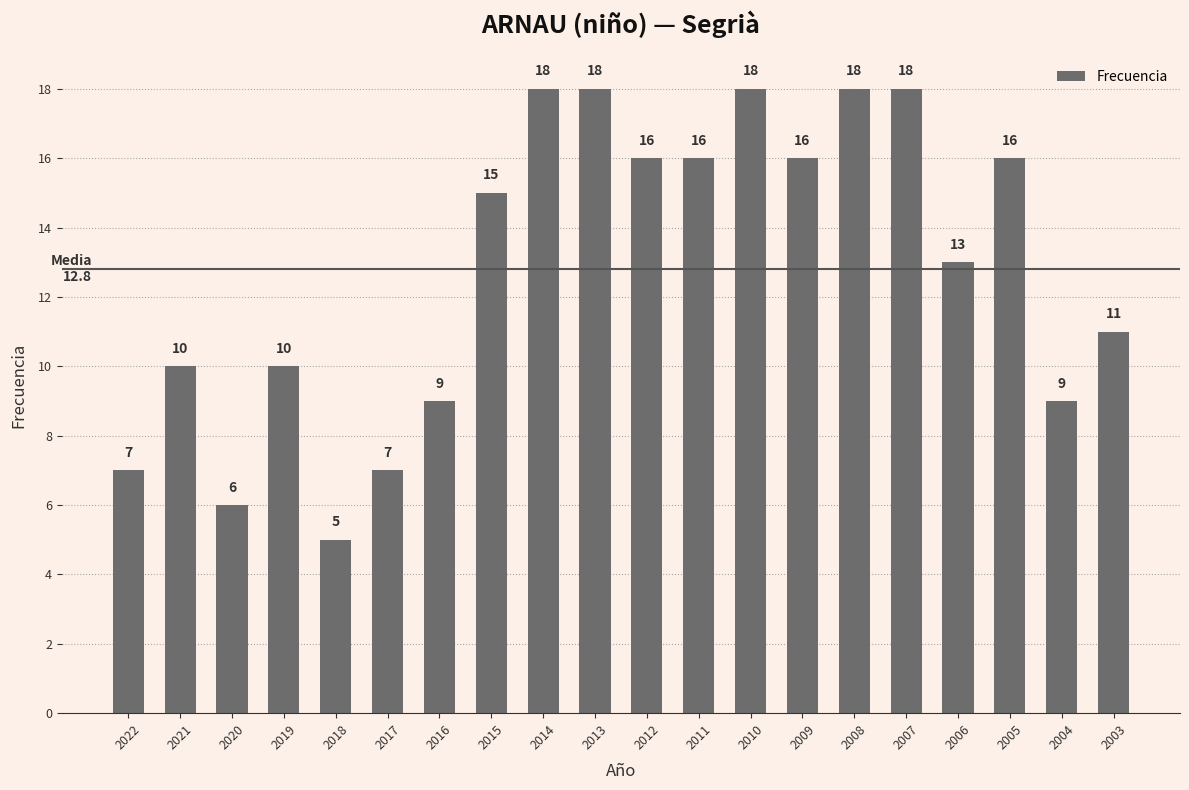

What is the smallest value displayed?

5